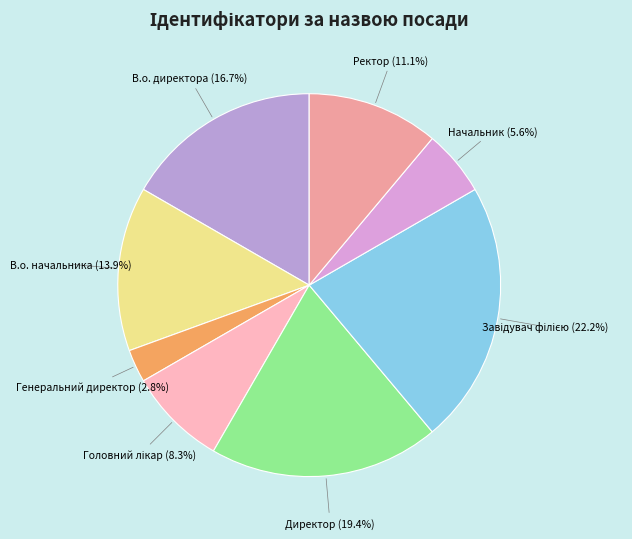

How many segments does this pie chart have?

8